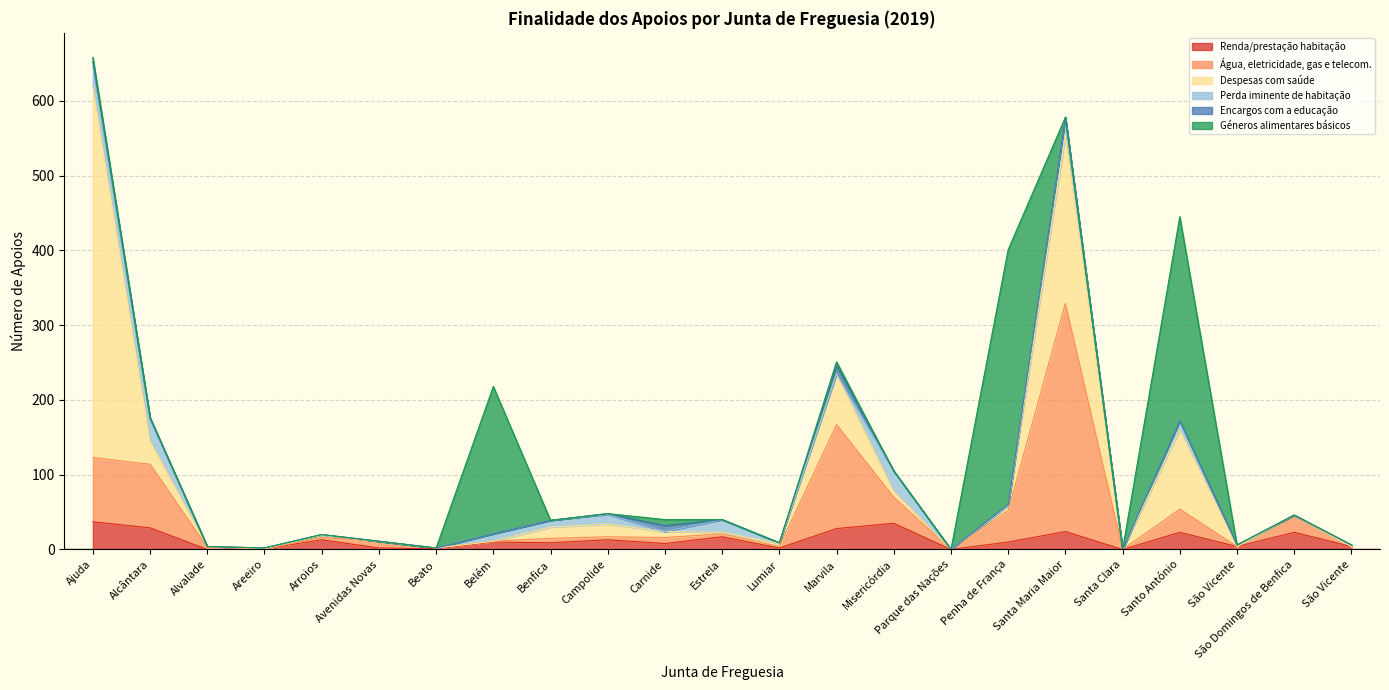

Is the value of Géneros alimentares básicos at Penha de França greater than the value of Perda iminente de habitação at Carnide?

Yes